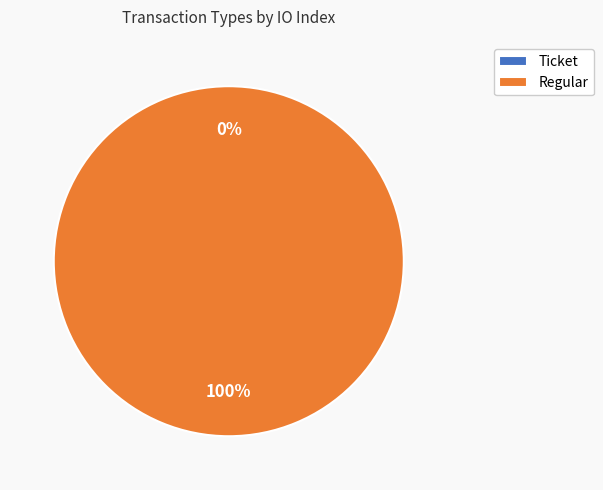

What is the majority slice?

Regular